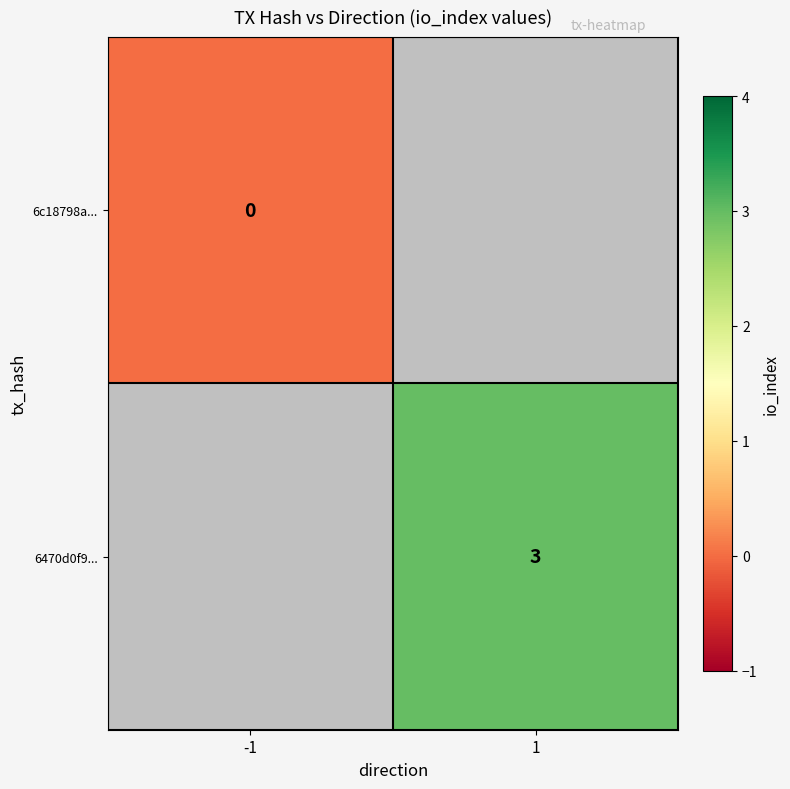

Is the value of 6c18798a... at -1 greater than the value of 6470d0f9... at -1?

No